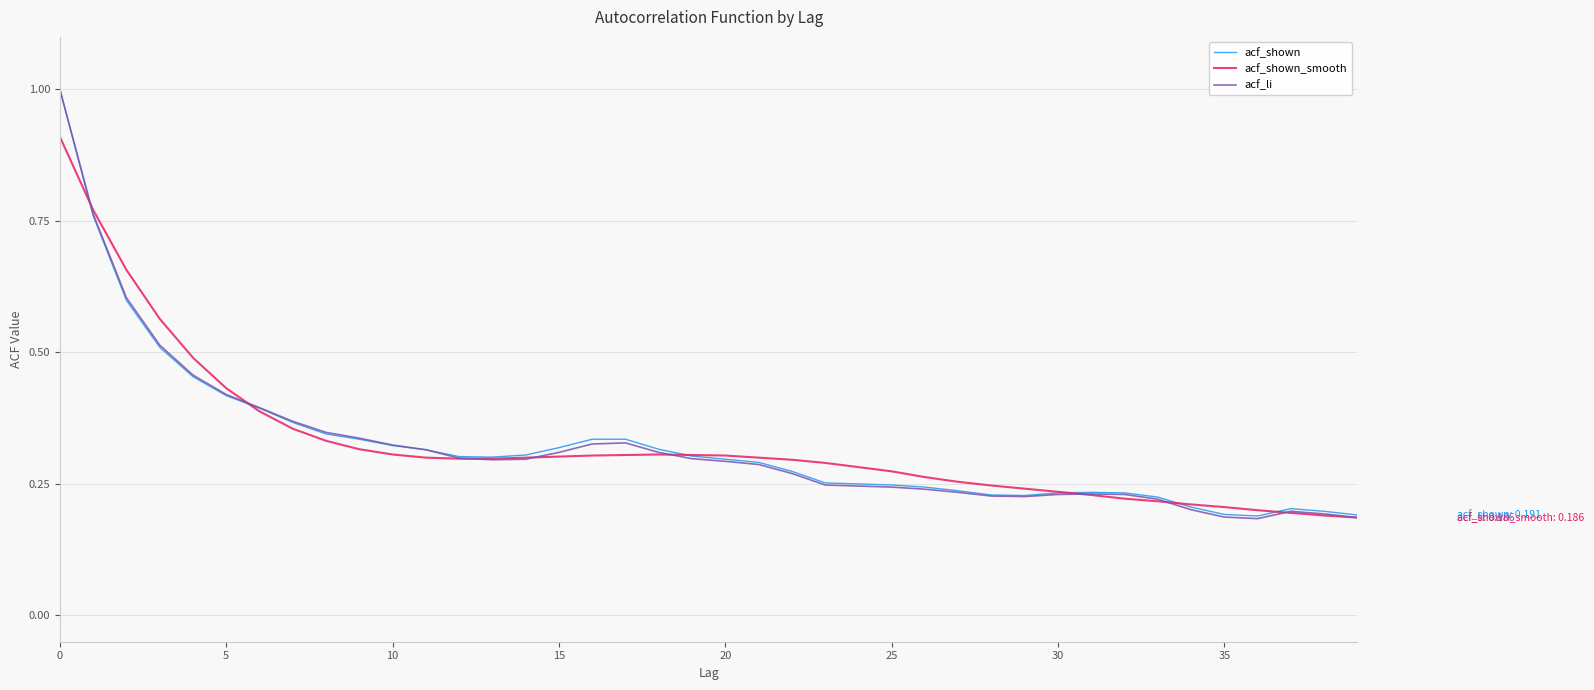

What is the maximum value shown in the chart?

1.0